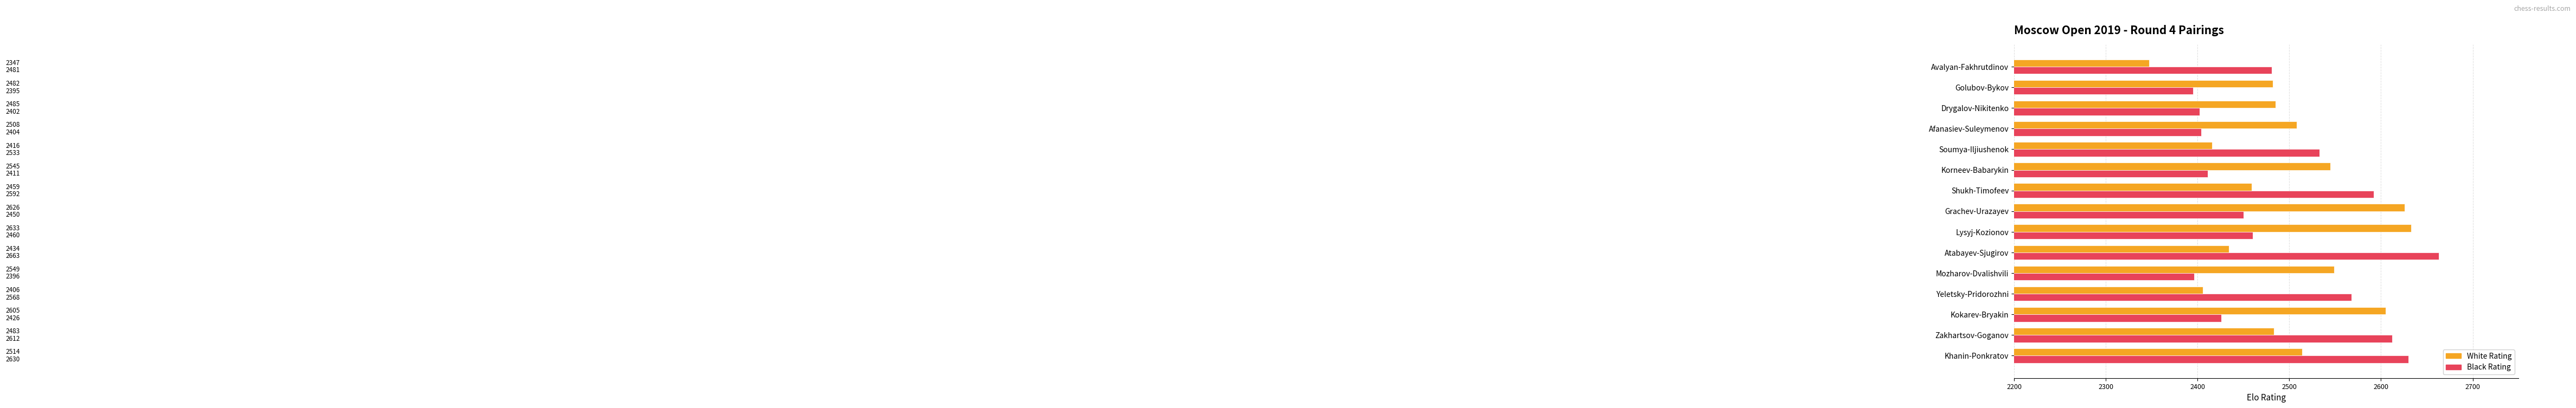

Is it true that Black Rating equals 2533 at Soumya-Iljiushenok?

True